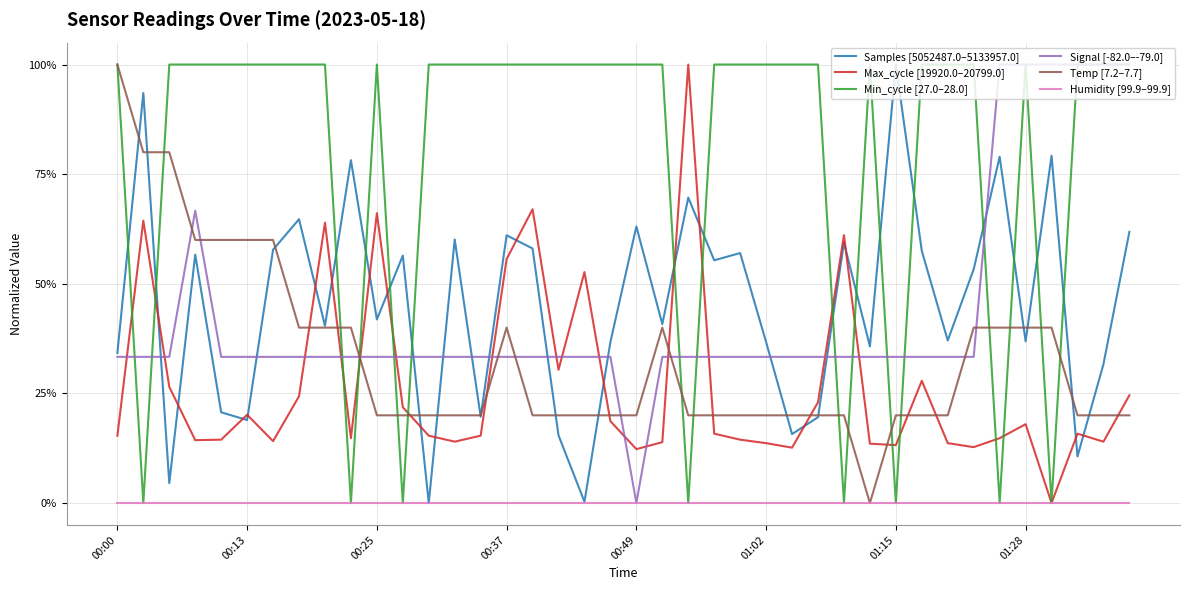

Does the chart display data point markers on the line(s)?

No